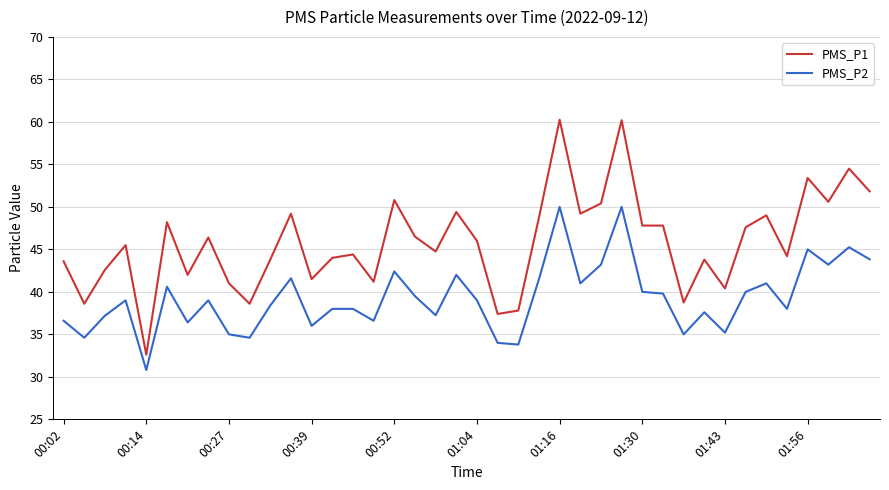

What is the minimum value for PMS_P2?

30.8